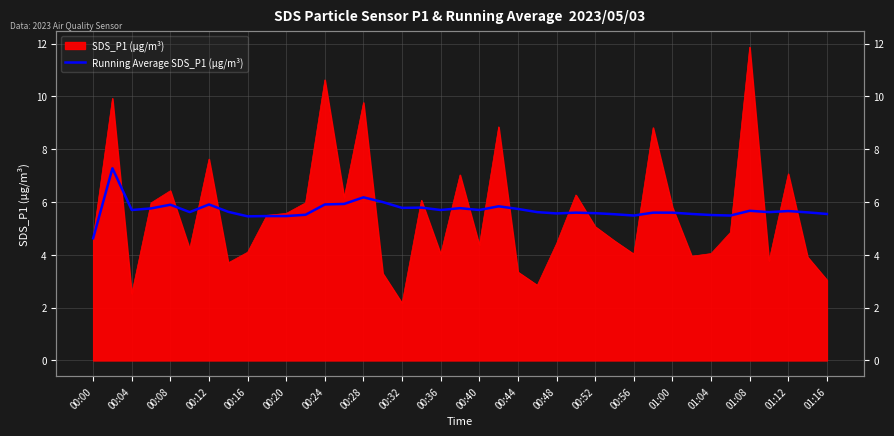

What is the difference between the maximum and minimum values?

2.7